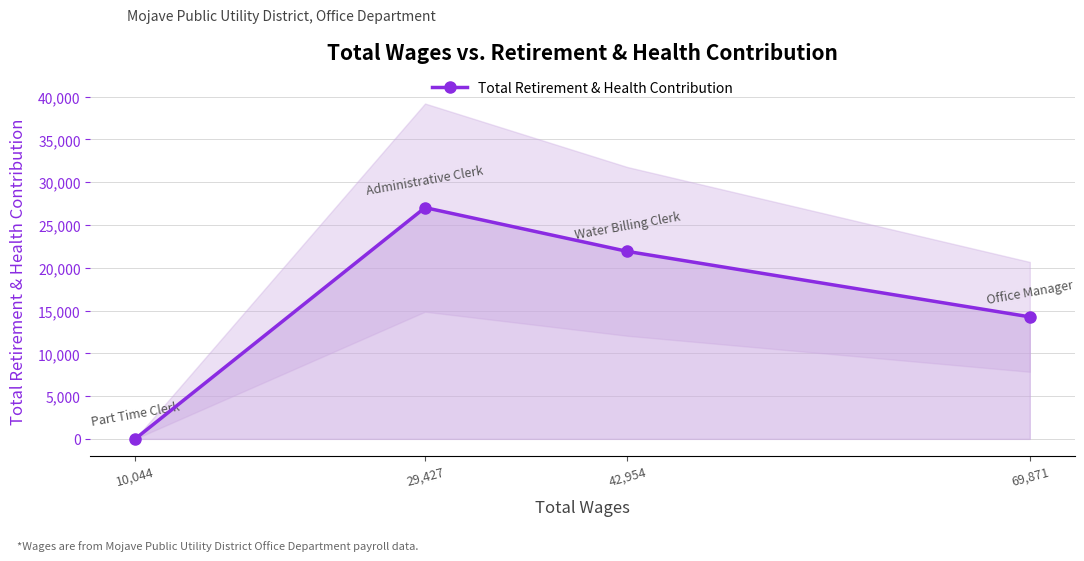

How many data points are above 21915?

1